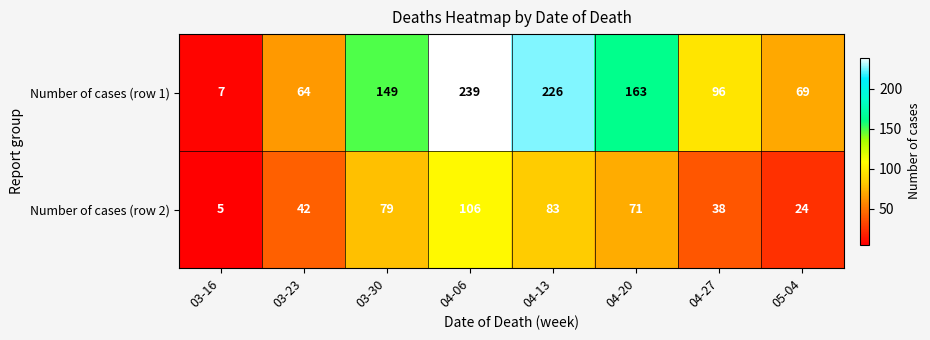

Which series has the largest total across all categories?

Number of cases (row 1)